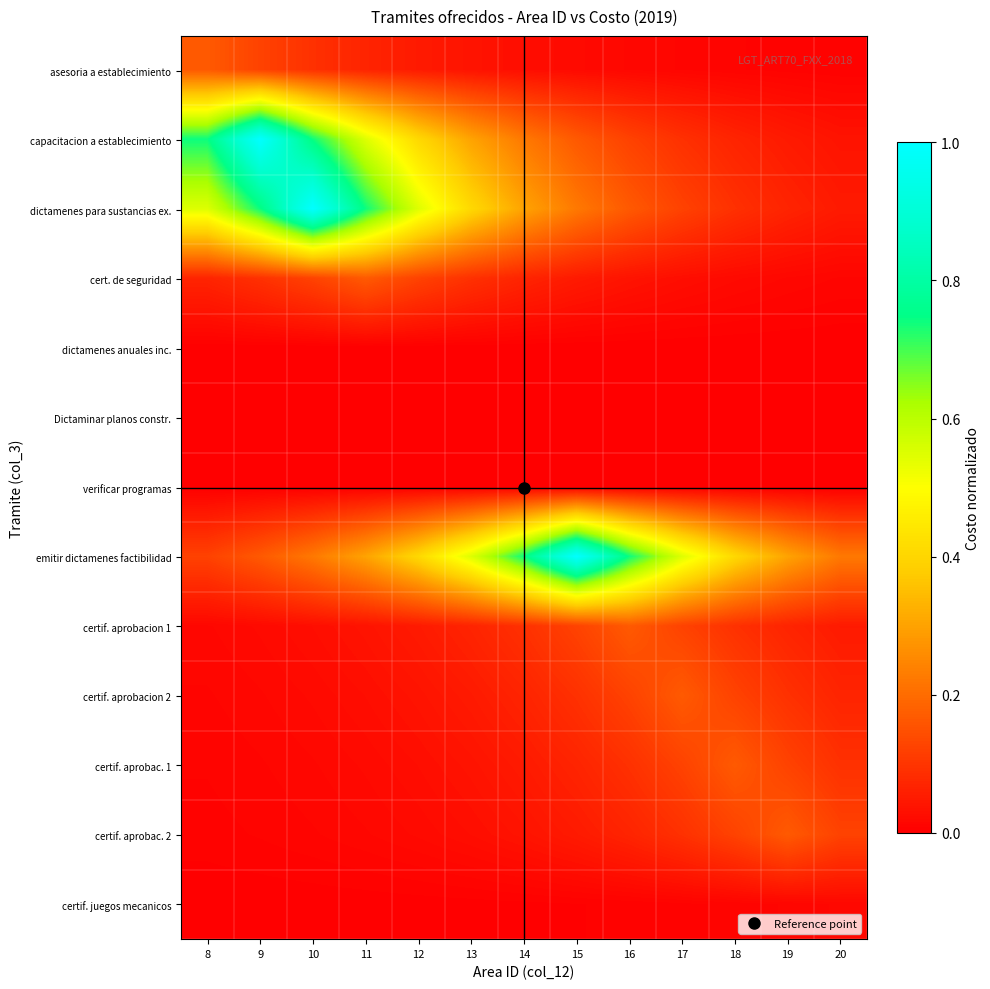

Between 16 and 20, which series saw the biggest shift?

emitir dictamenes factibilidad